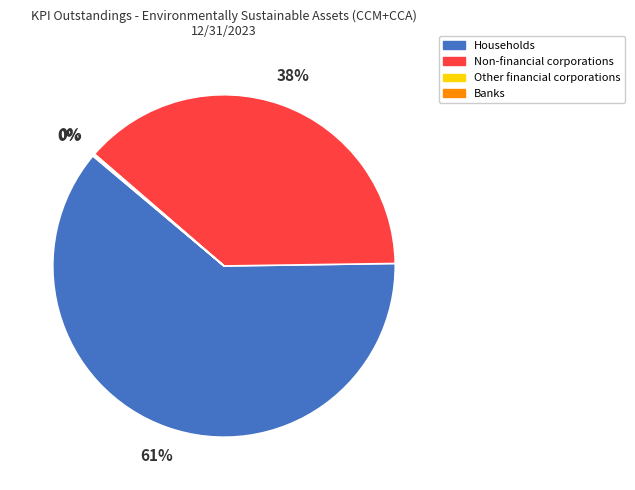

Combined, do Non-financial corporations and Households account for over 50%?

Yes